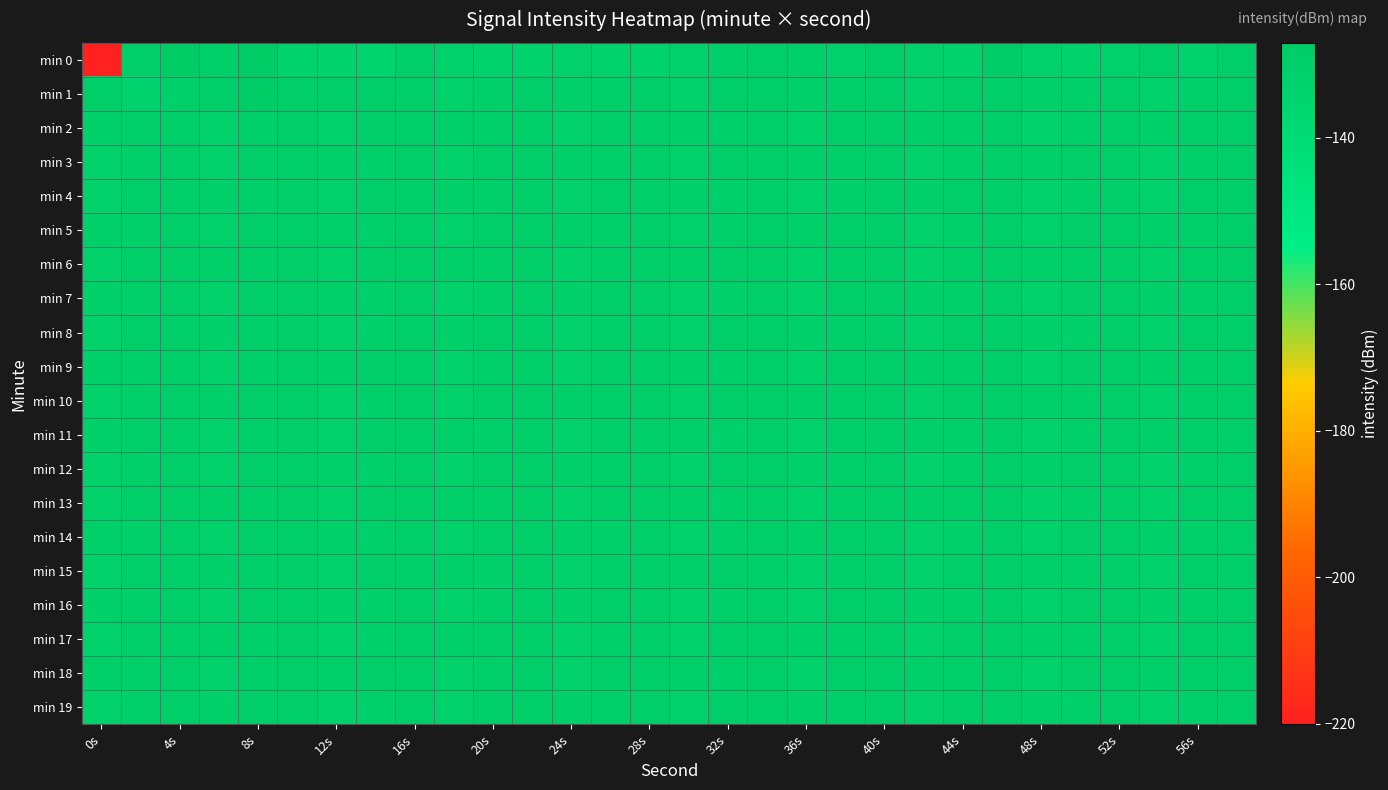

At which category is the sum across all series the highest?

4s